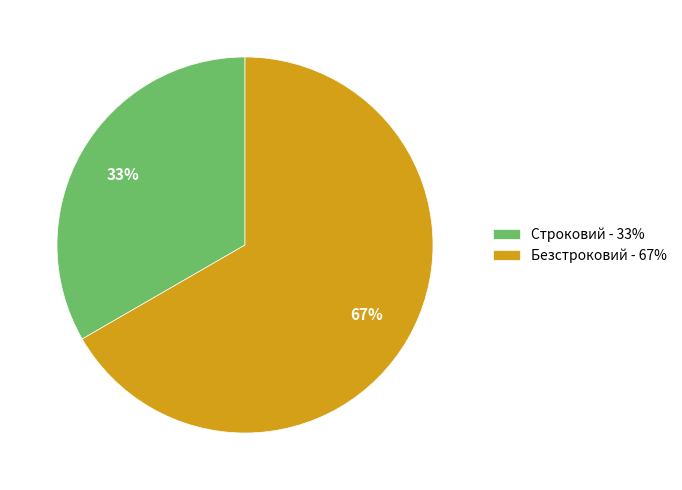

Combined, do Безстроковий - 67% and Строковий - 33% account for over 50%?

Yes